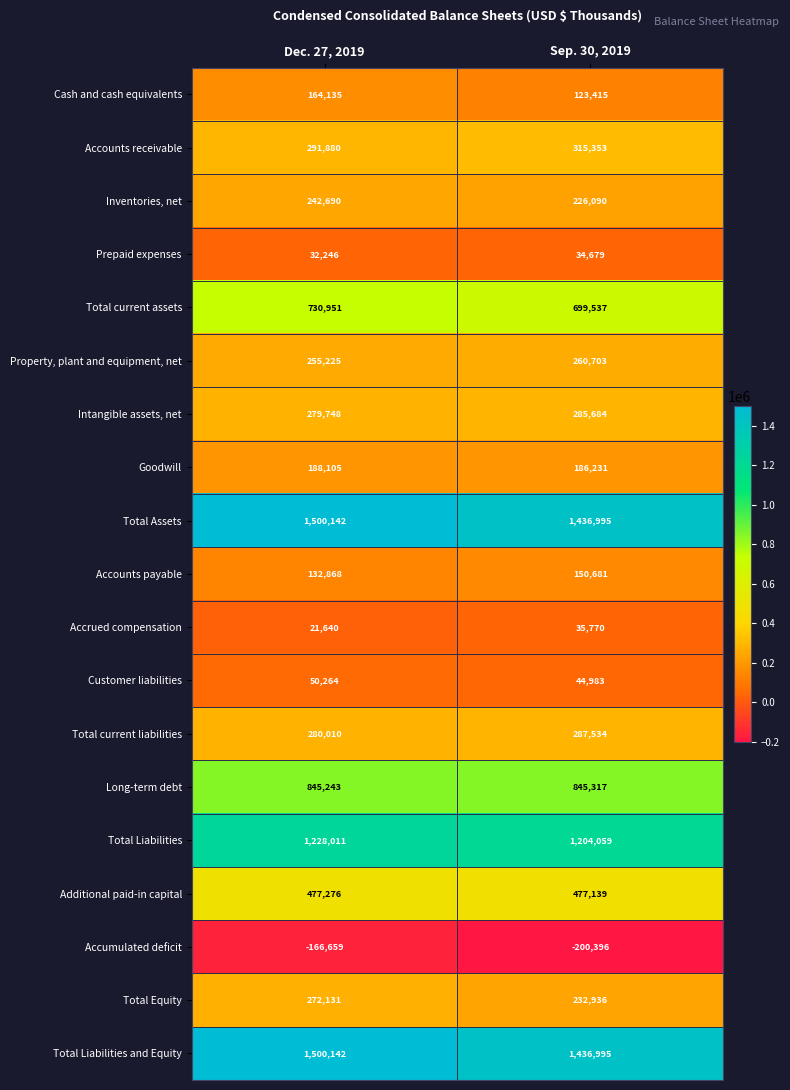

At which category is the sum across all series the highest?

Dec. 27, 2019